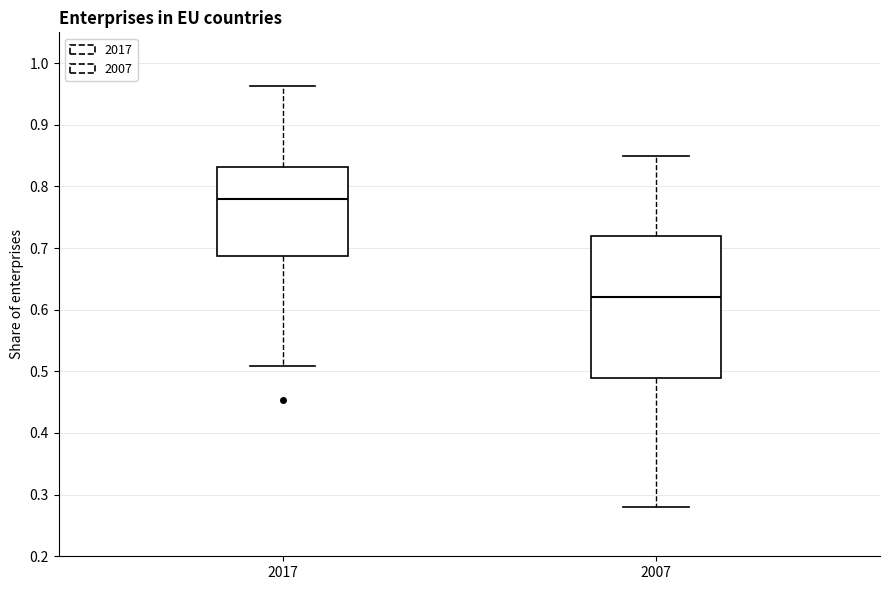

Reading left to right, read every box against the y-axis: the position of its median line, the range the box covers, and the ends of its whiskers. The values are not printed on the chart, so give them approximately, as read against the axis.

2017: median 0.78, box 0.69 to 0.83, whiskers 0.51 to 0.96
2007: median 0.62, box 0.49 to 0.72, whiskers 0.28 to 0.85